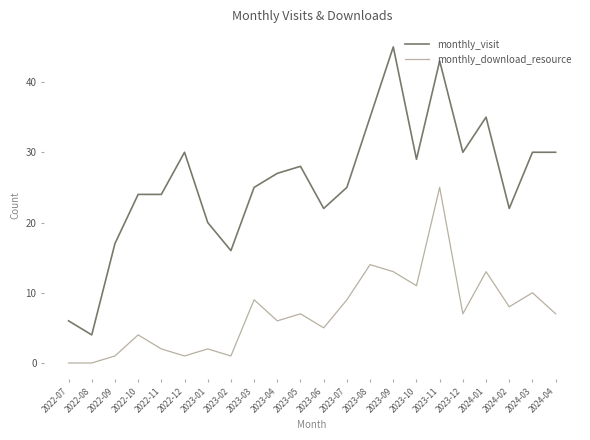

True or false: monthly_visit has a value of 30 at 2023-12.

True